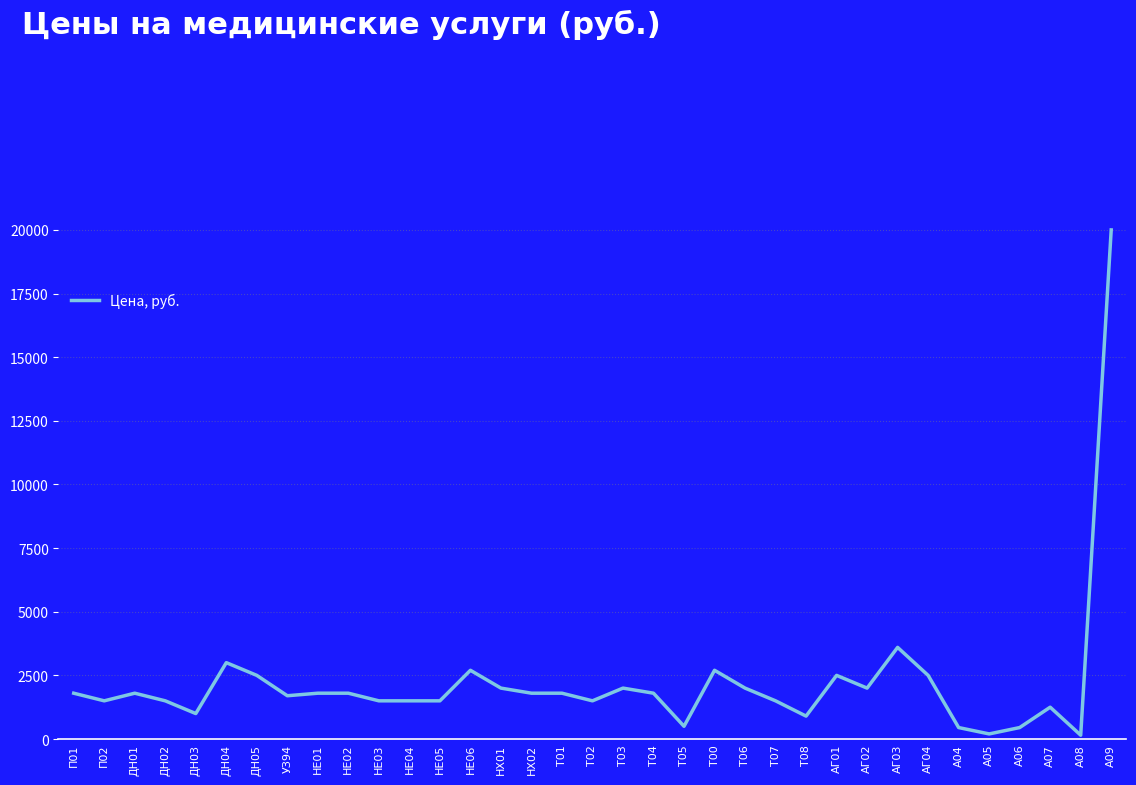

Where is the data nearest to the value 10075?

АГ03